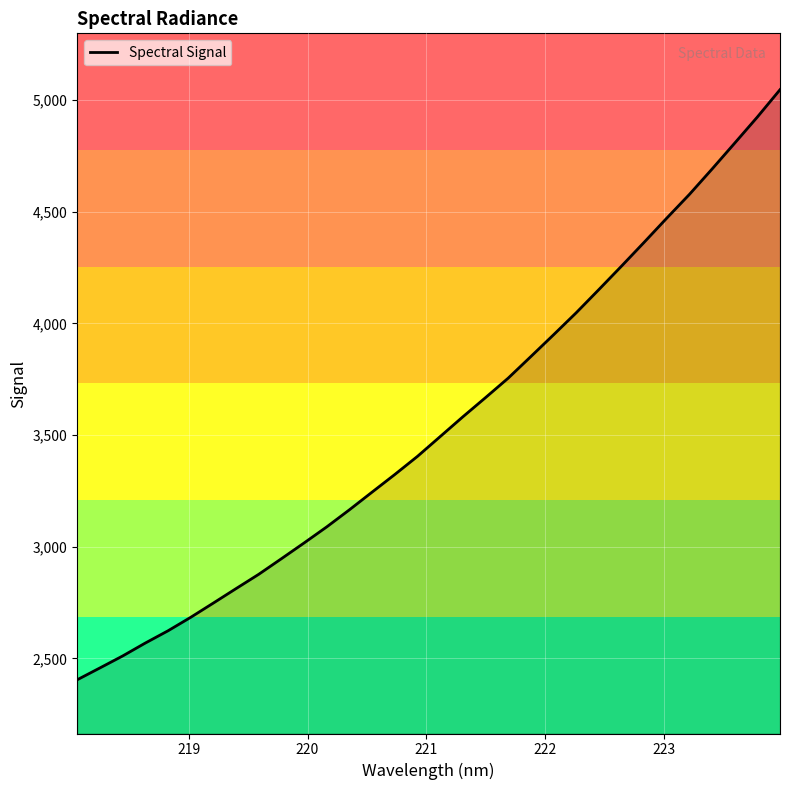

What is the greatest value displayed?

5046.0